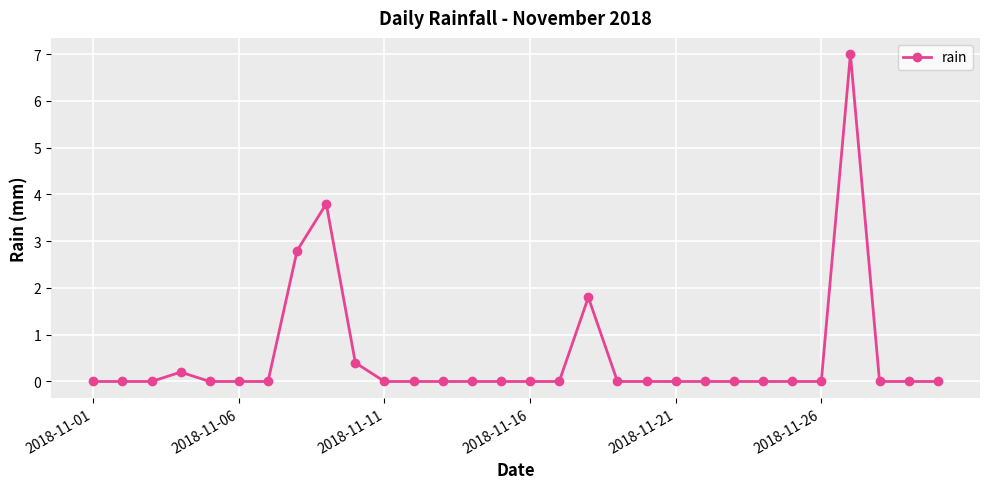

What is the difference between the second highest and minimum values?

3.8